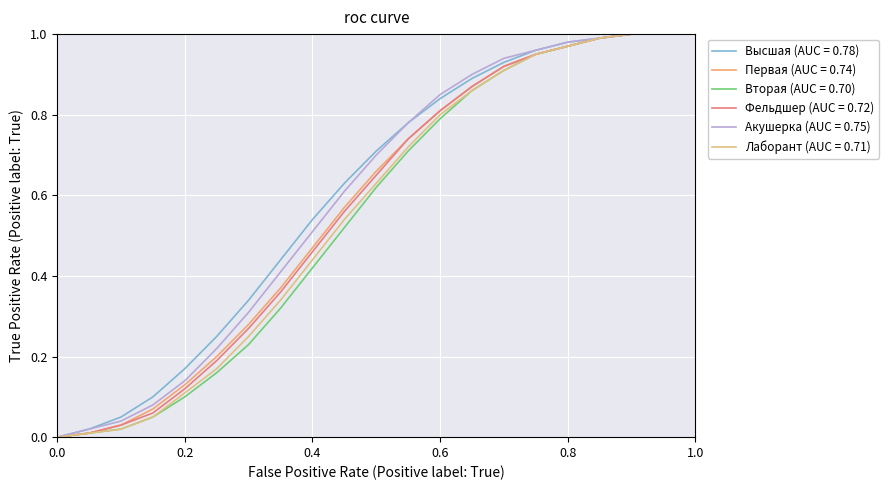

How many lines are shown in the chart?

6